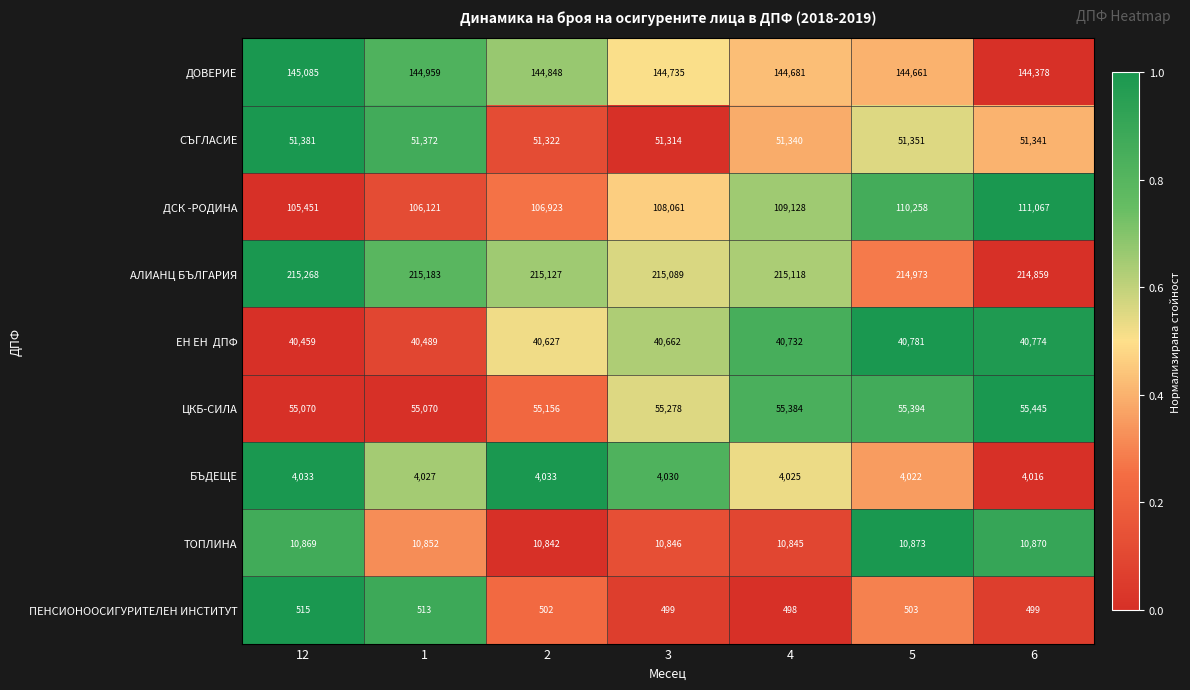

What is the difference between the maximum and minimum values in the ДОВЕРИЕ series?

707